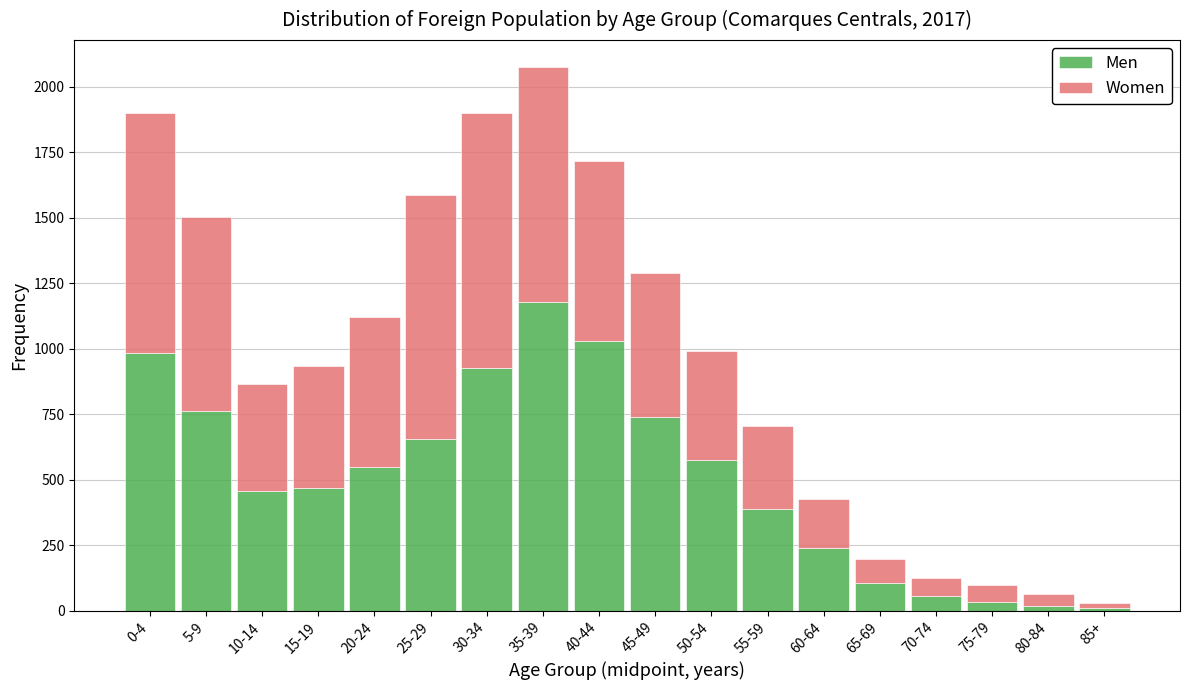

At which category is the sum across all series the highest?

35-39